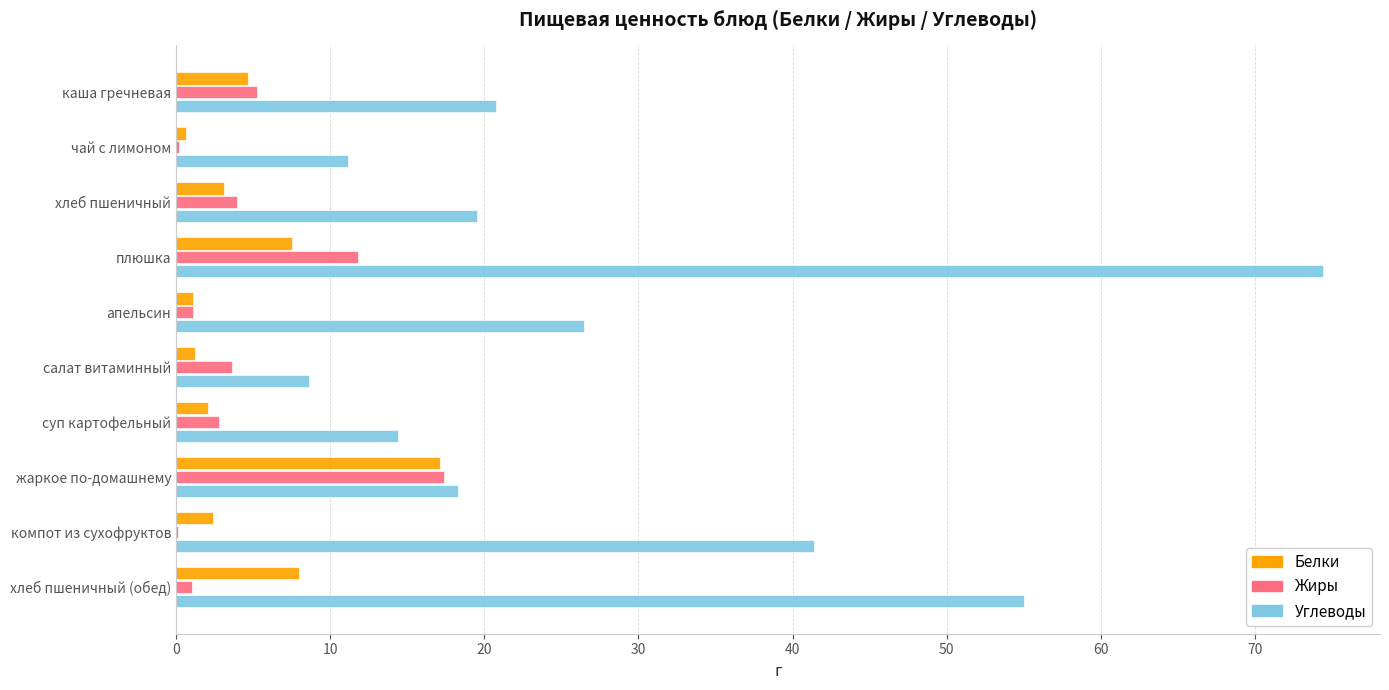

Read the Жиры value at плюшка.

11.8